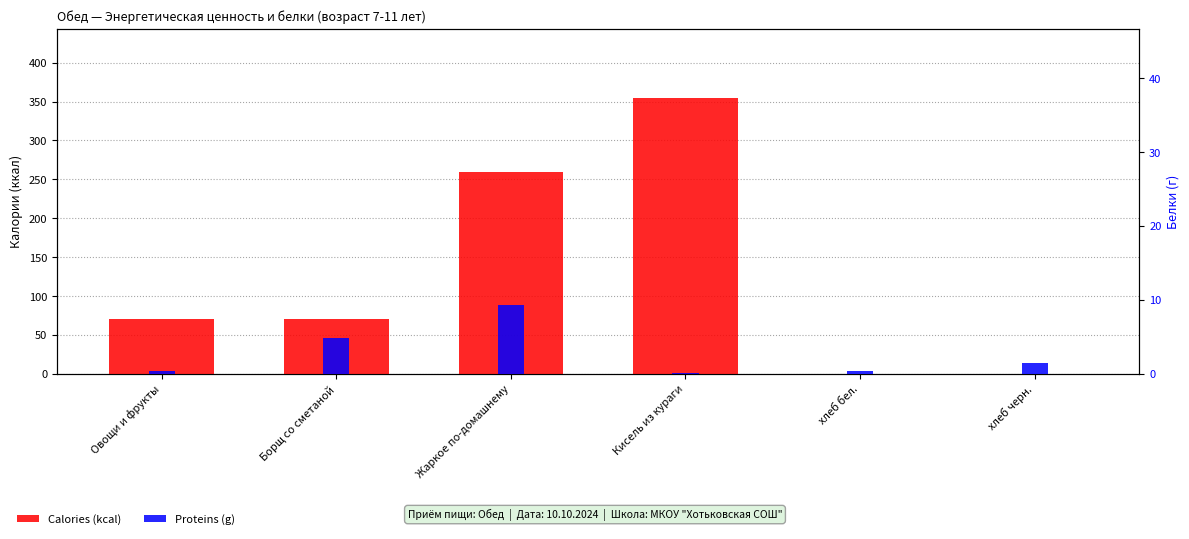

What is the maximum value shown in the chart?

355.0